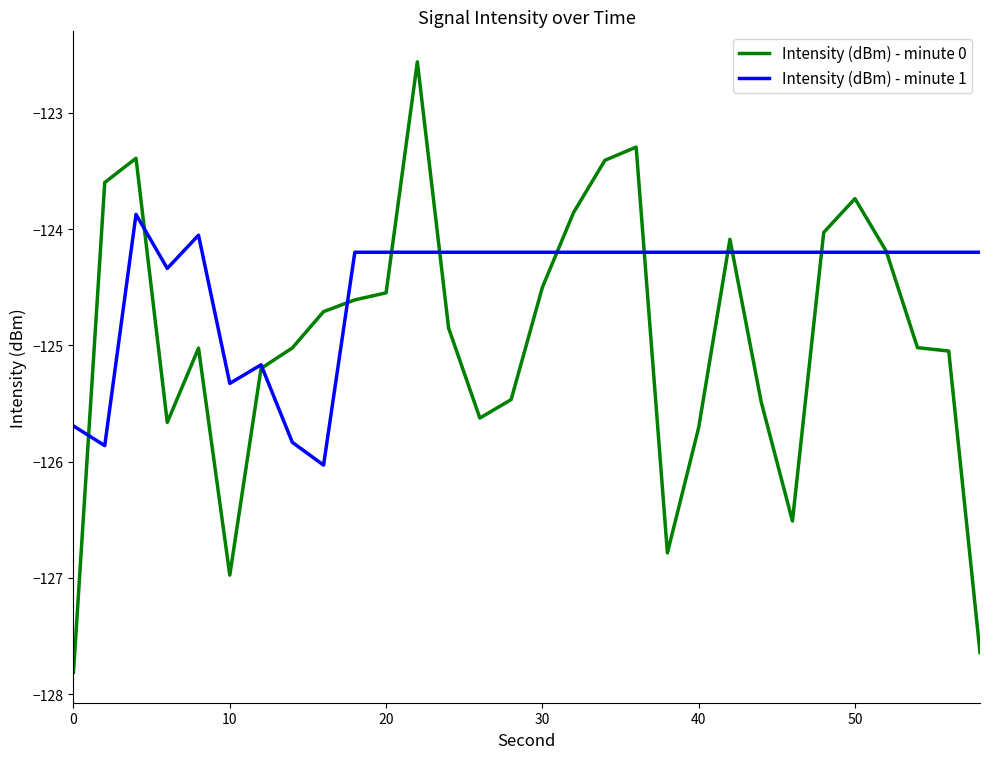

Which series has the largest total across all categories?

Intensity (dBm) - minute 1